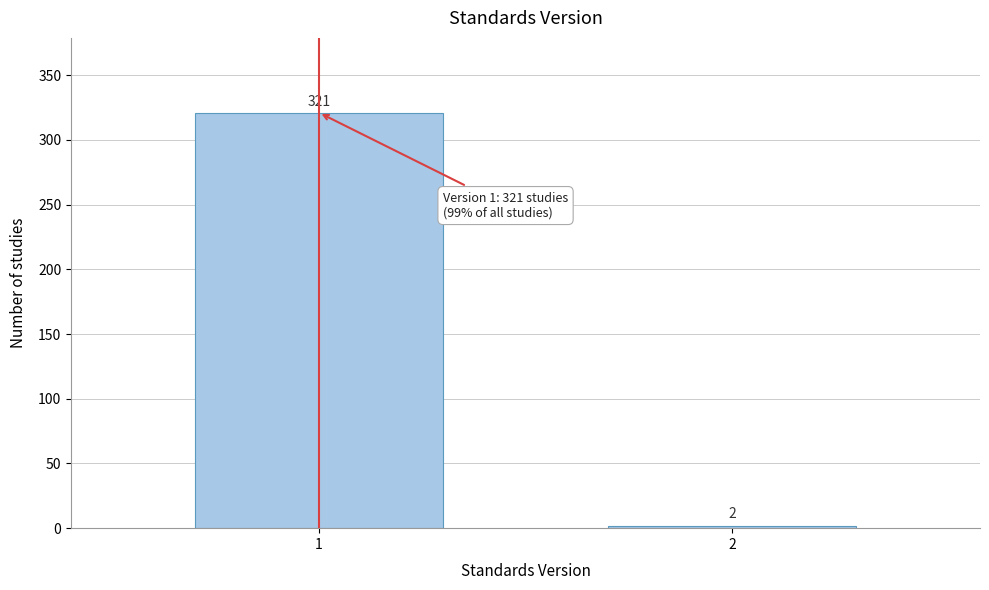

Reading left to right, transcribe all the data shown in this chart.

1=321	2=2